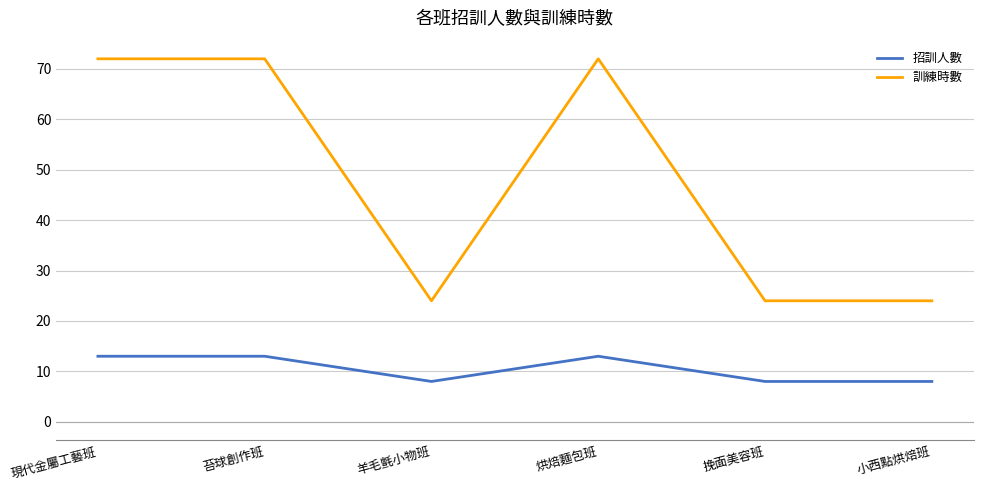

What is the difference between the highest and lowest values at 羊毛氈小物班?

16